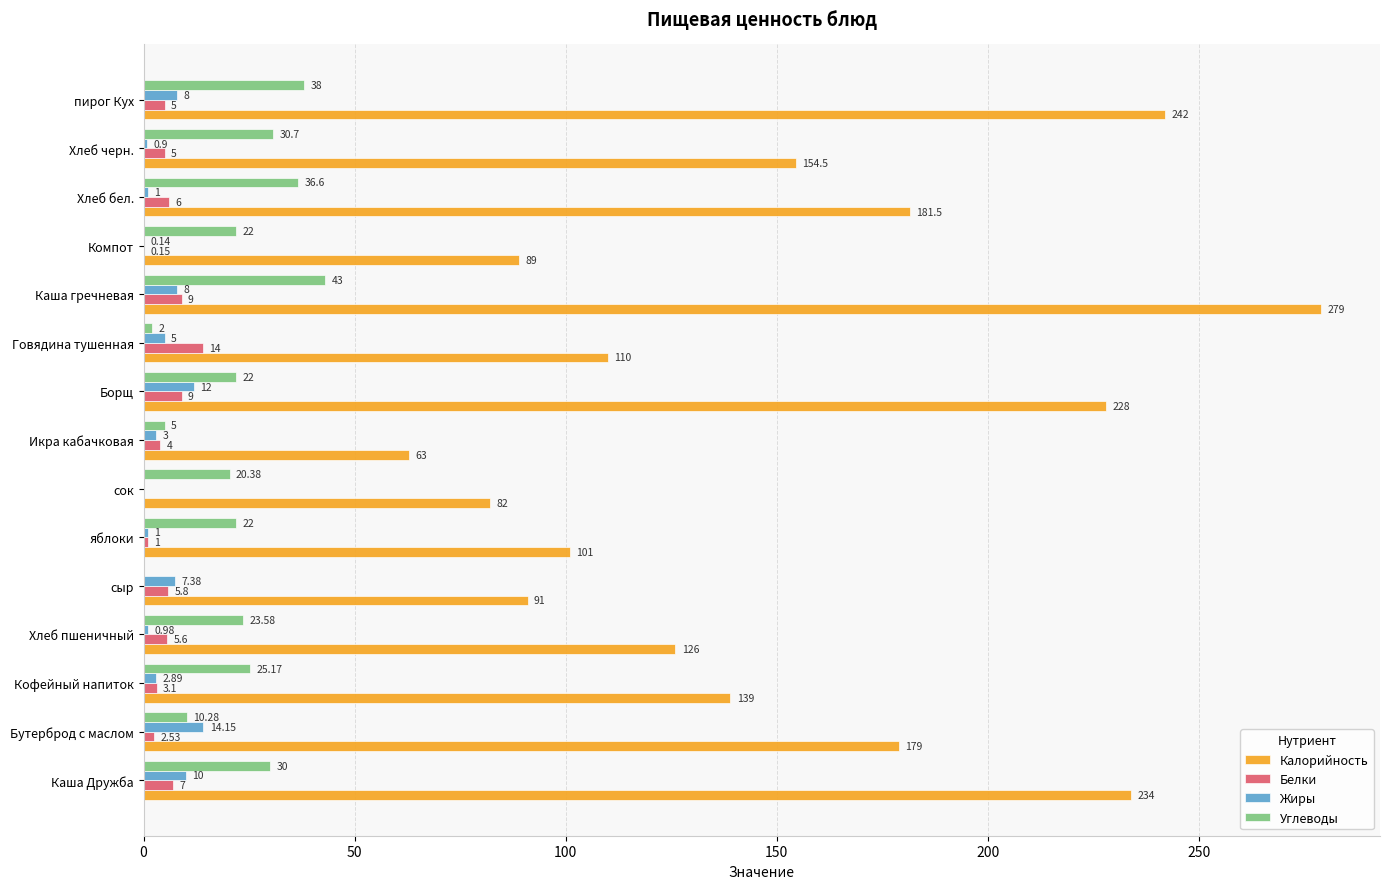

What is the sum of the Калорийность values at Кофейный напиток and Компот?

228.0